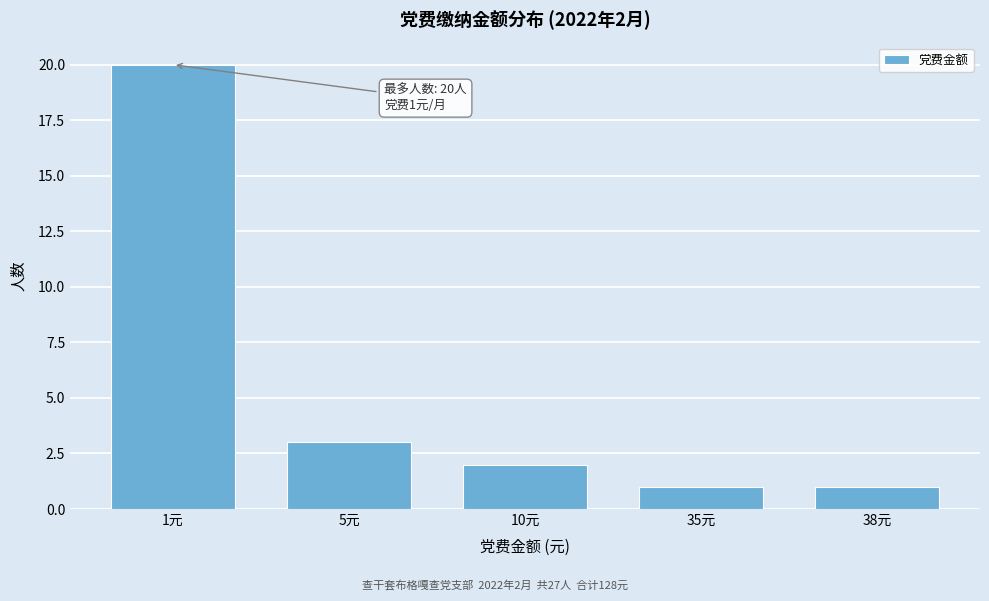

Reading left to right, extract all data points from this chart.

1元=20	5元=3	10元=2	35元=1	38元=1